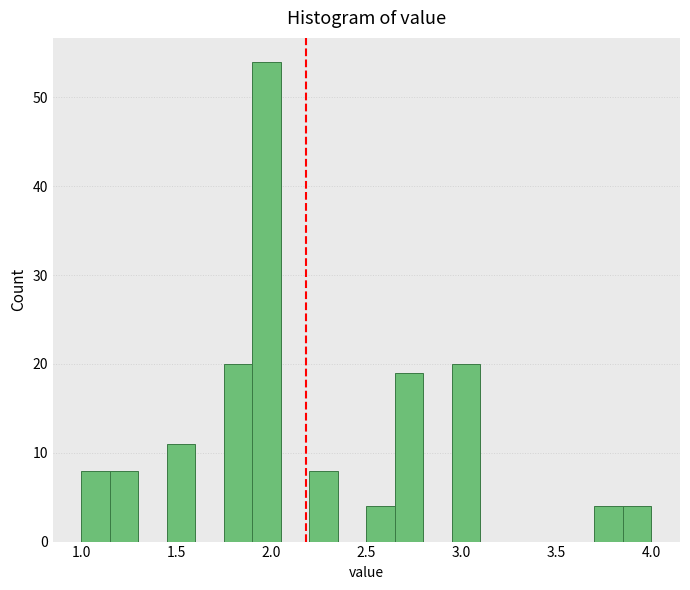

Around what value on the x-axis is the tallest bar? Give the approximate position of its centre, as read against the axis.

2.00